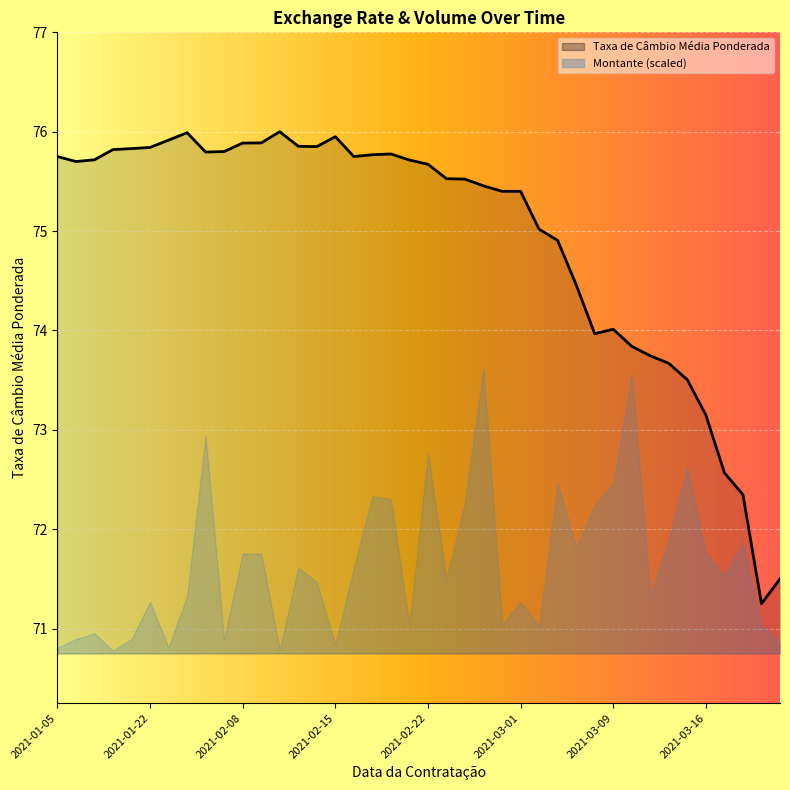

Where is the data nearest to the value 73?

2021-03-16